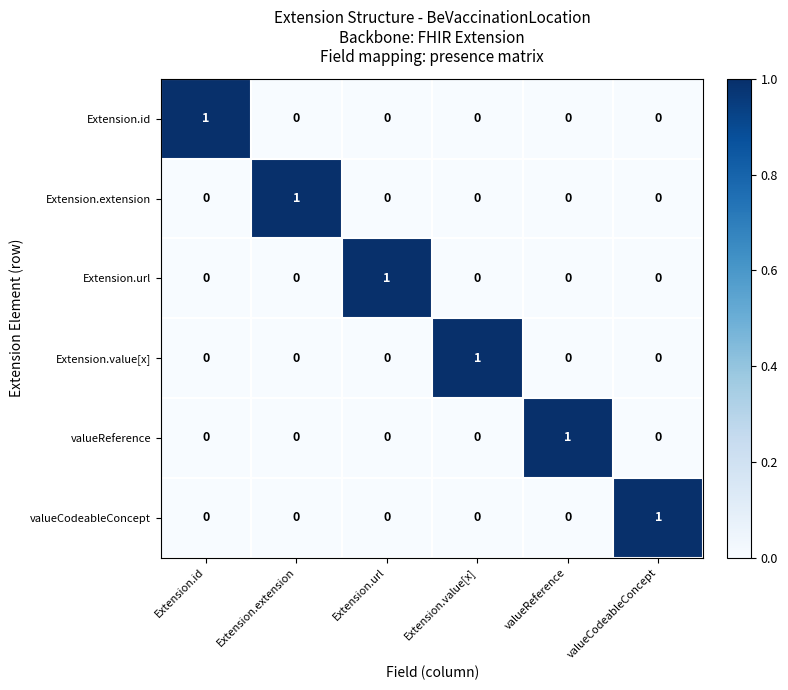

What is the total value across all series at Extension.url?

1